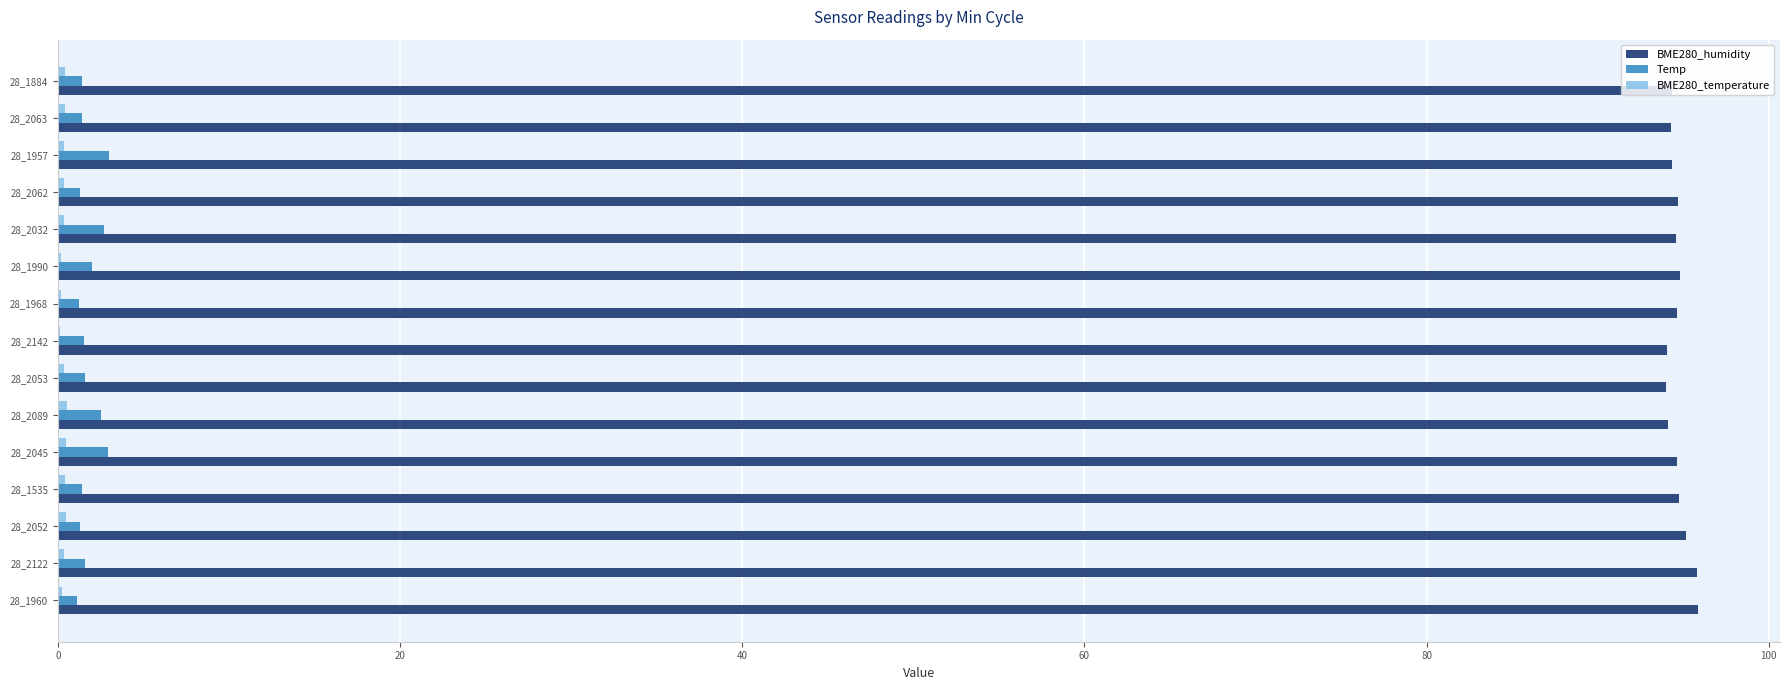

What is the maximum value shown in the chart?

95.9